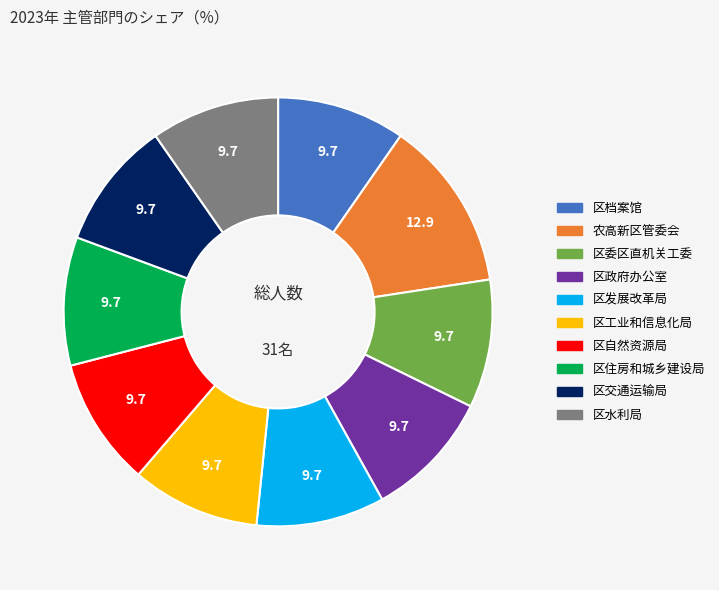

True or false: 区档案馆 accounts for 1% of the total.

False